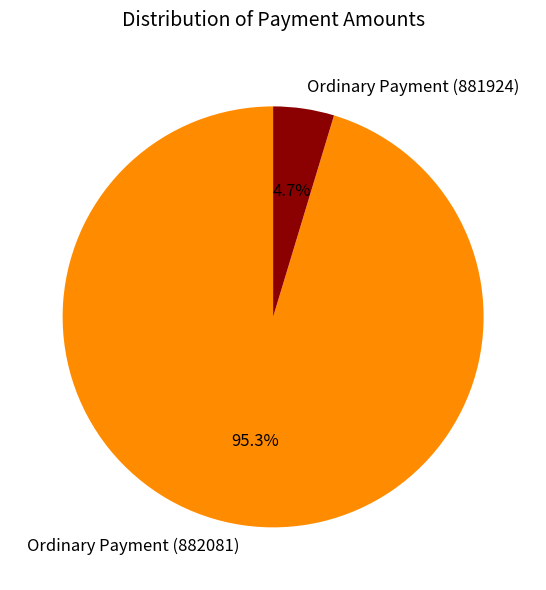

Between Ordinary Payment (881924) and Ordinary Payment (882081), which is larger?

Ordinary Payment (882081)